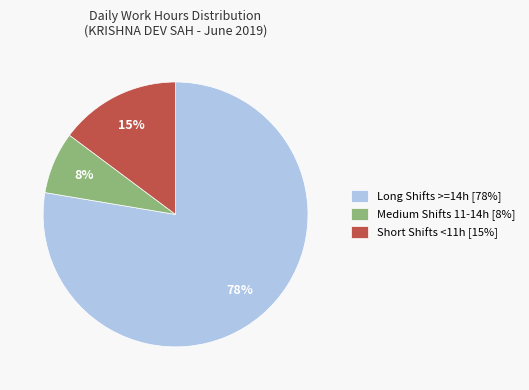

Combined, do Medium Shifts 11-14h [8%] and Long Shifts >=14h [78%] account for over 50%?

Yes